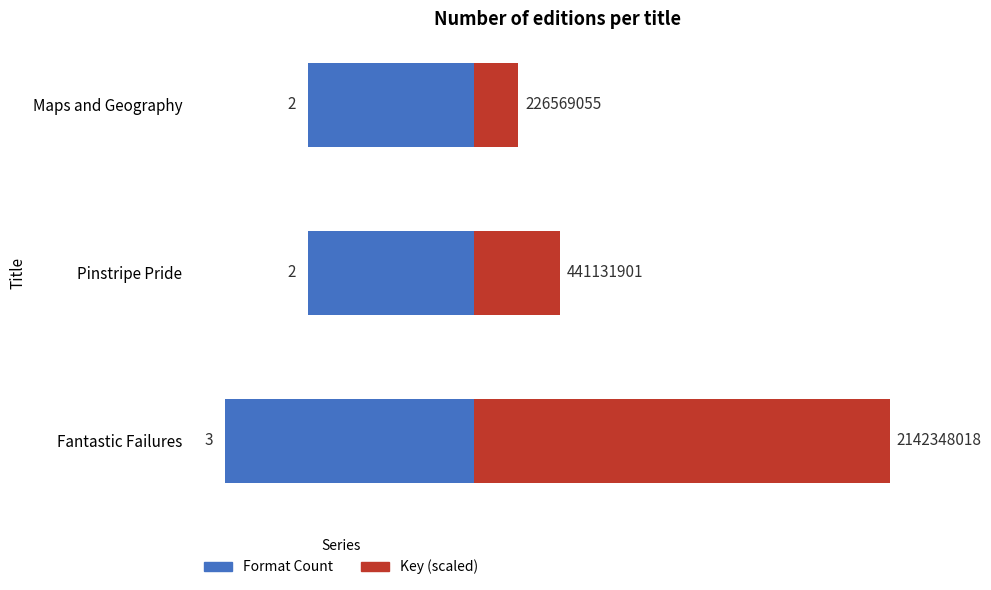

Count the Key (scaled) values in the range 0 to 5.

3